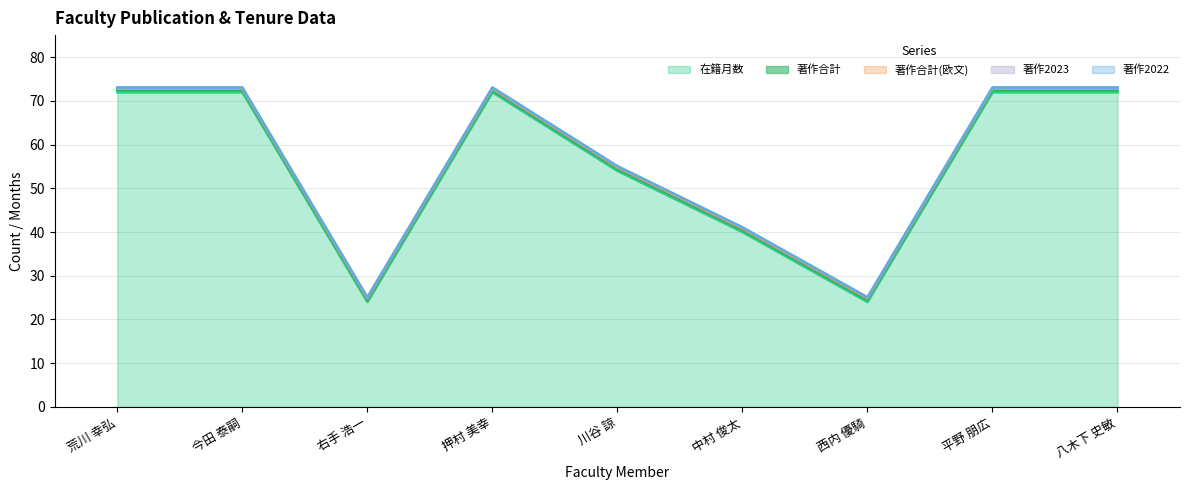

True or false: 著作2023 and 著作合計(欧文) intersect in this chart.

False